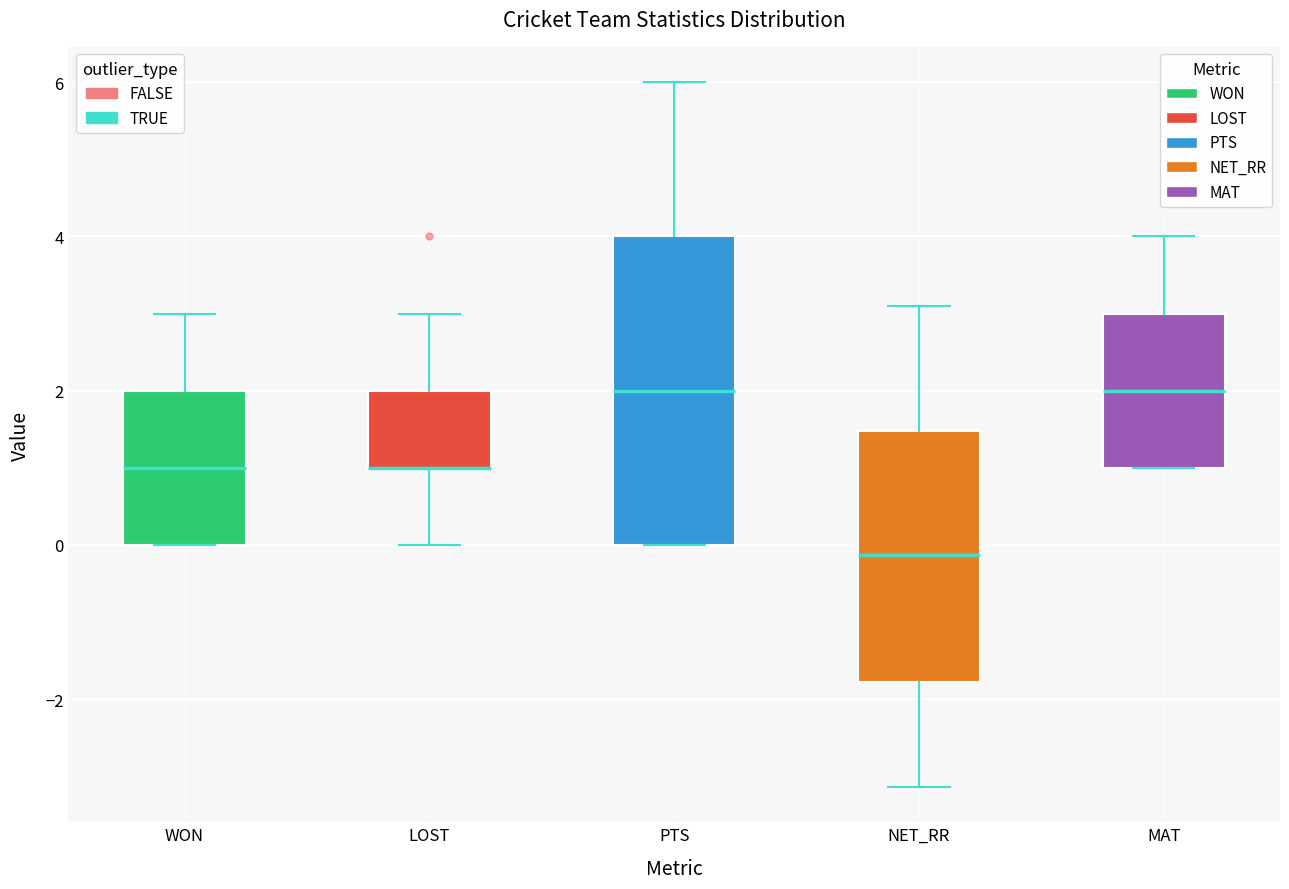

Where is the lower edge of the box for PTS on the y-axis? The values are not printed on the chart, so give them approximately, as read against the axis.

0.0